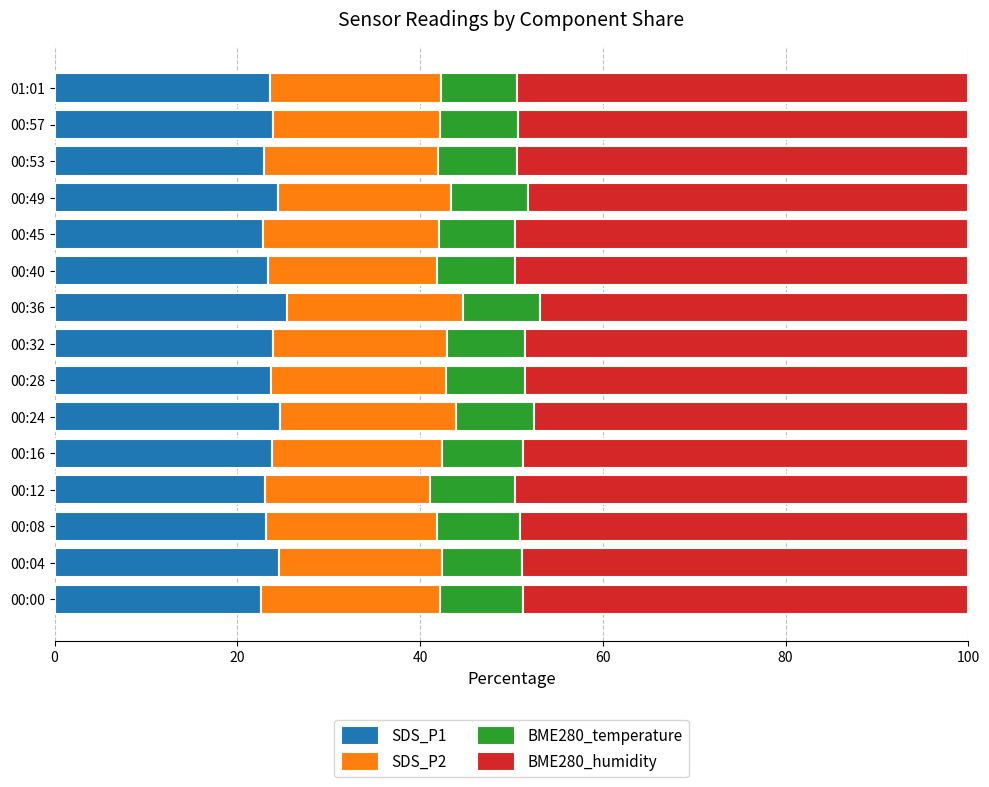

The value of SDS_P1 at 00:16 is 23.8. True or false?

True